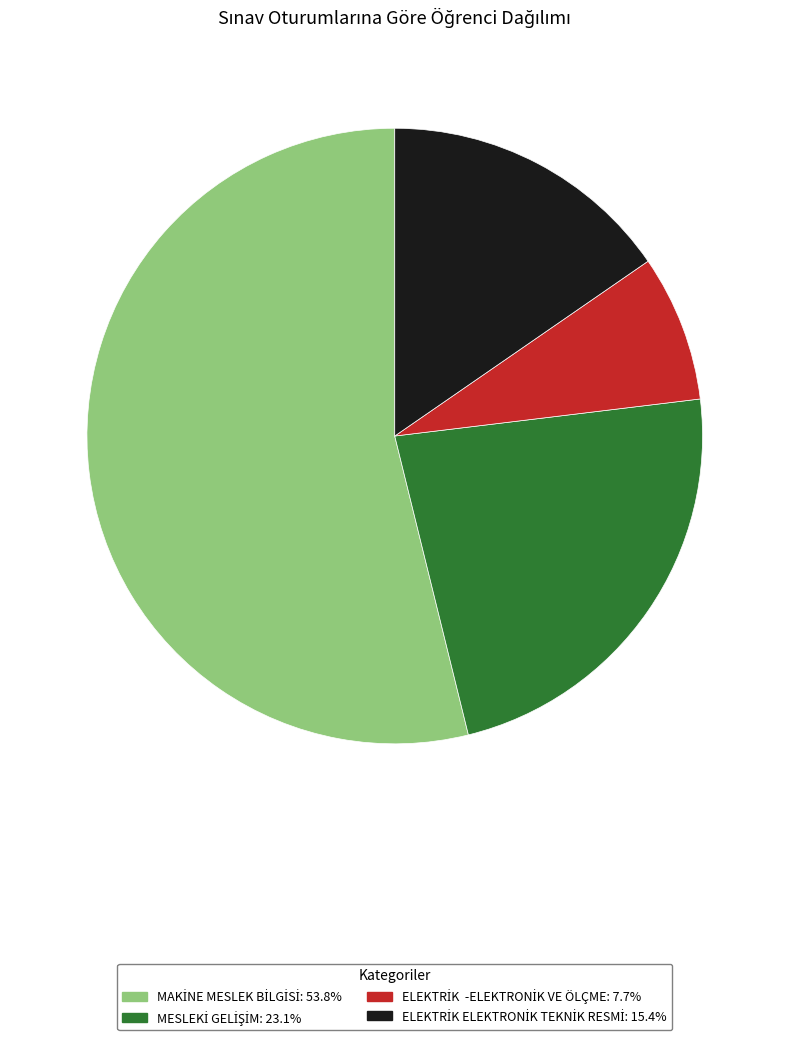

The ELEKTRİK ELEKTRONİK TEKNİK RESMİ slice represents 1% of the pie. True or false?

False